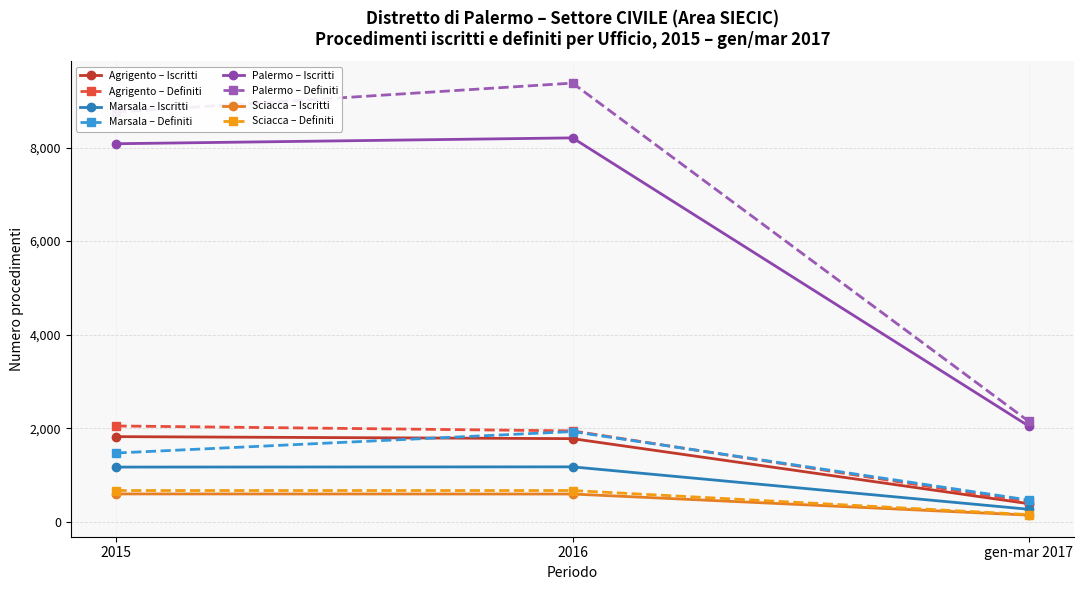

What is the maximum value for Palermo – Iscritti?

8206